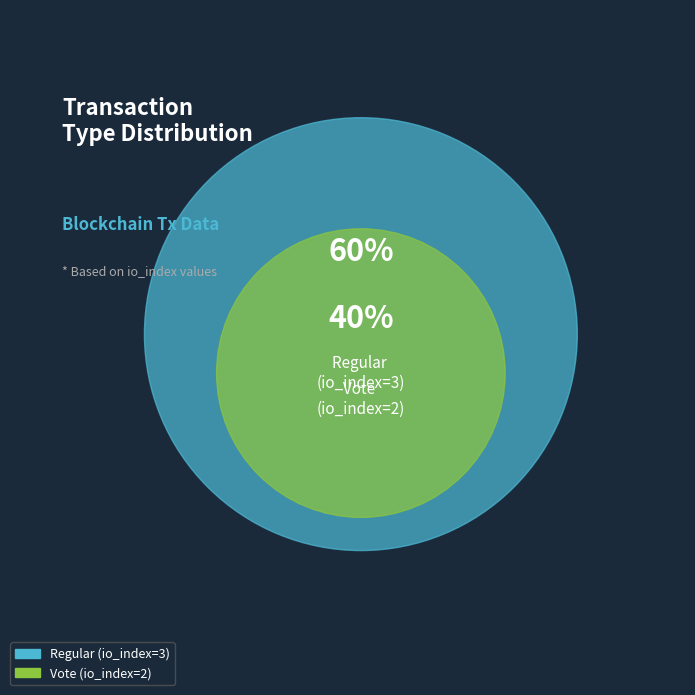

Count the number of slices in the pie.

2